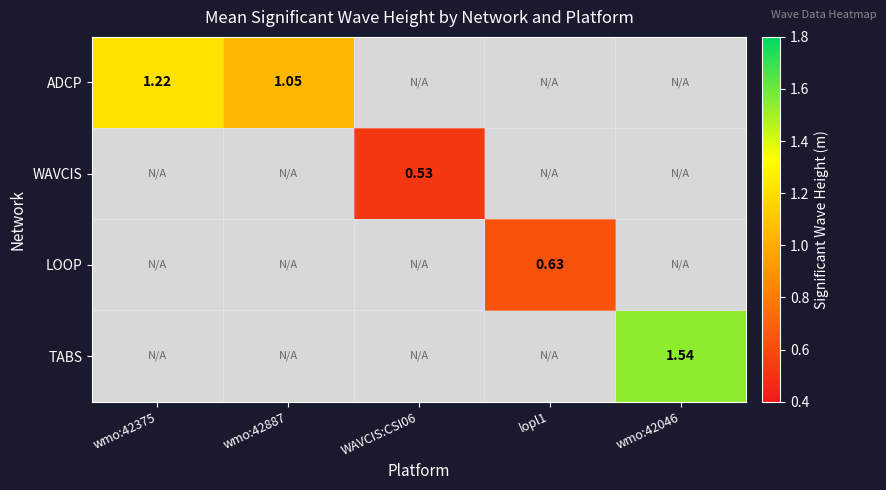

What is the maximum value shown in the chart?

1.5